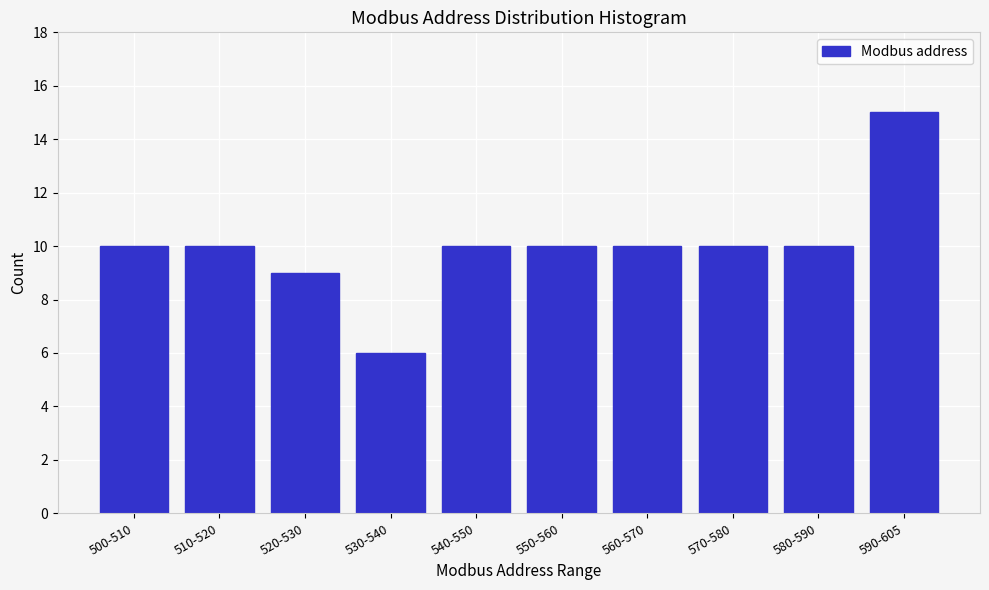

Reading right to left, what are all the values shown in this chart?

590-605=15	580-590=10	570-580=10	560-570=10	550-560=10	540-550=10	530-540=6	520-530=9	510-520=10	500-510=10